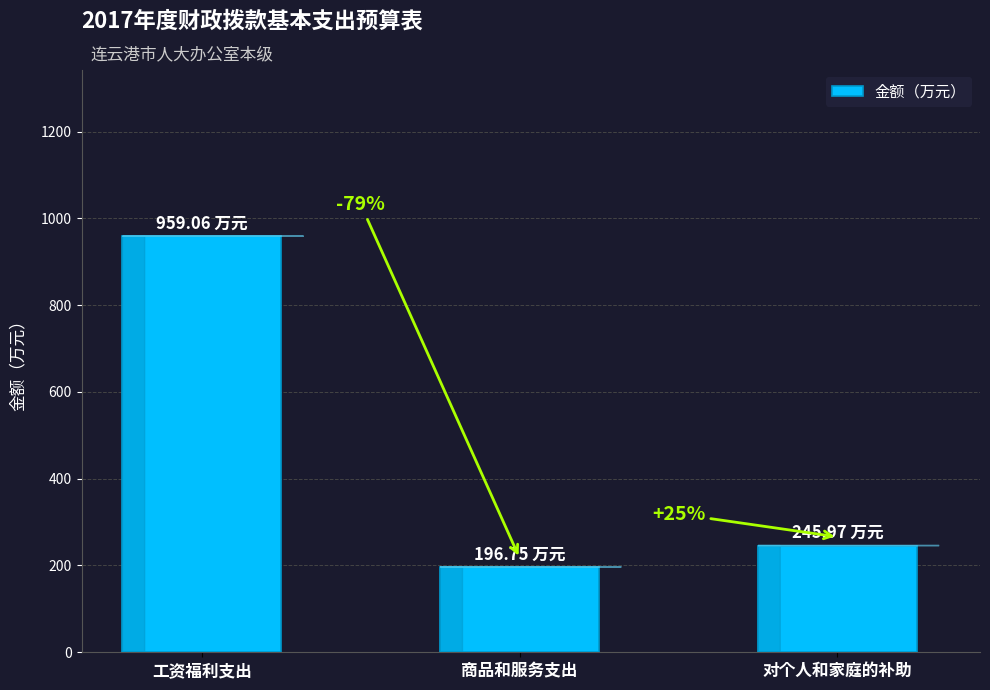

How many bars are there in total?

3